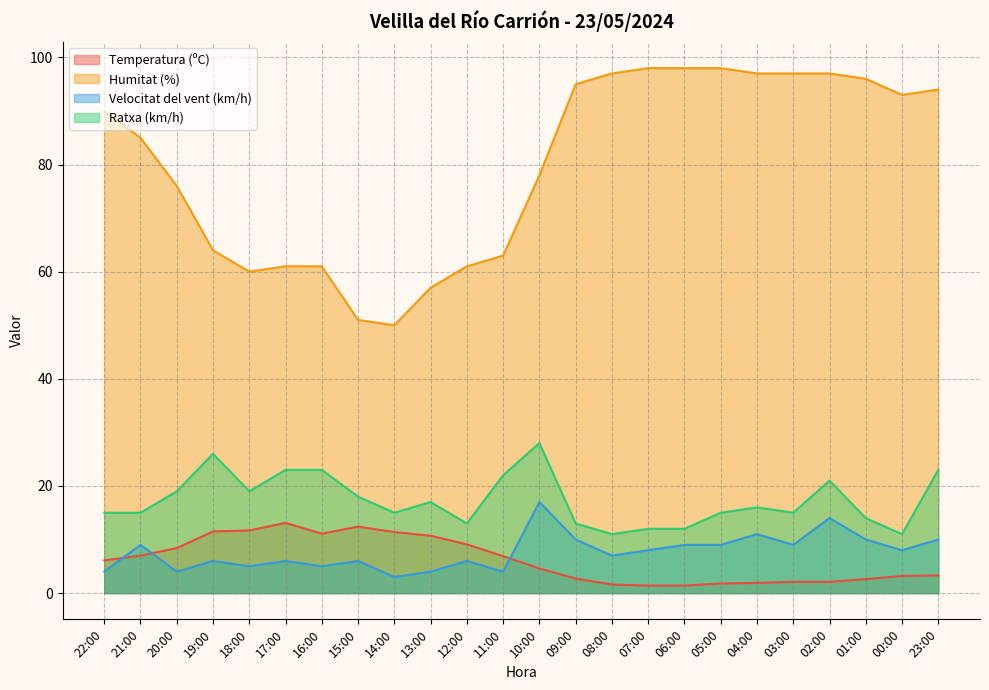

True or false: Ratxa (km/h) and Humitat (%) cross at least once.

False